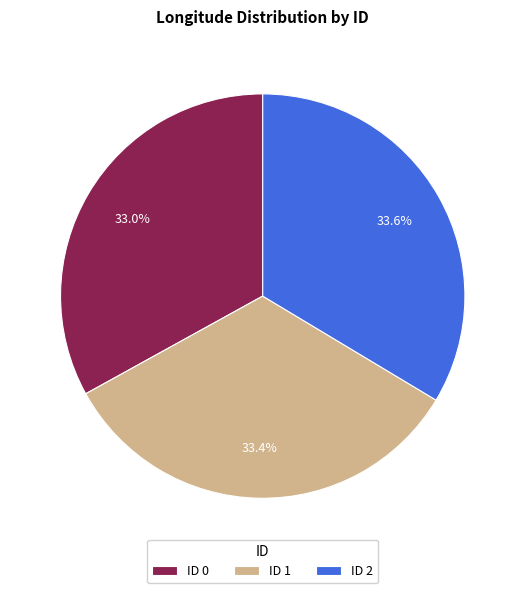

Between ID 2 and ID 0, which is larger?

ID 2